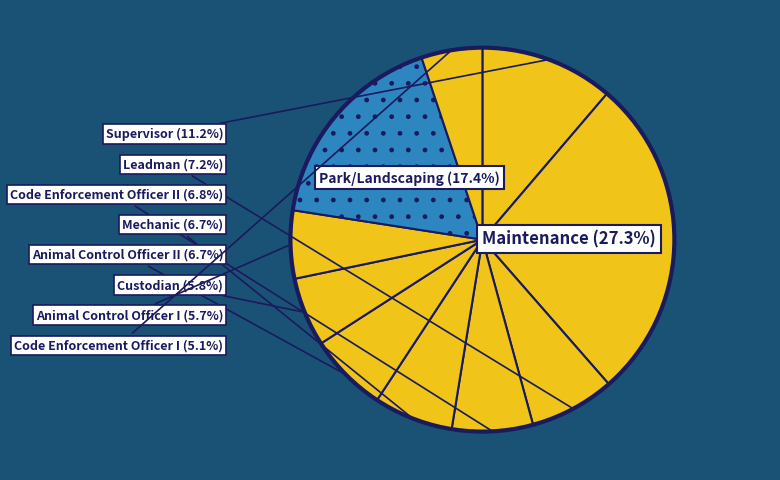

What is the largest slice in the pie chart?

Maintenance